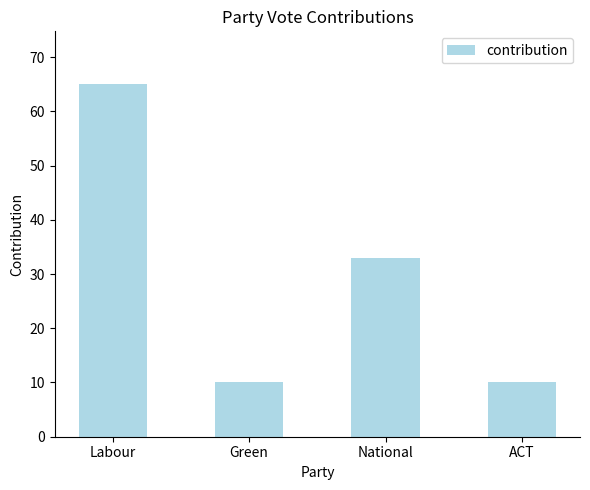

At which category does the chart reach its peak across all series?

Labour